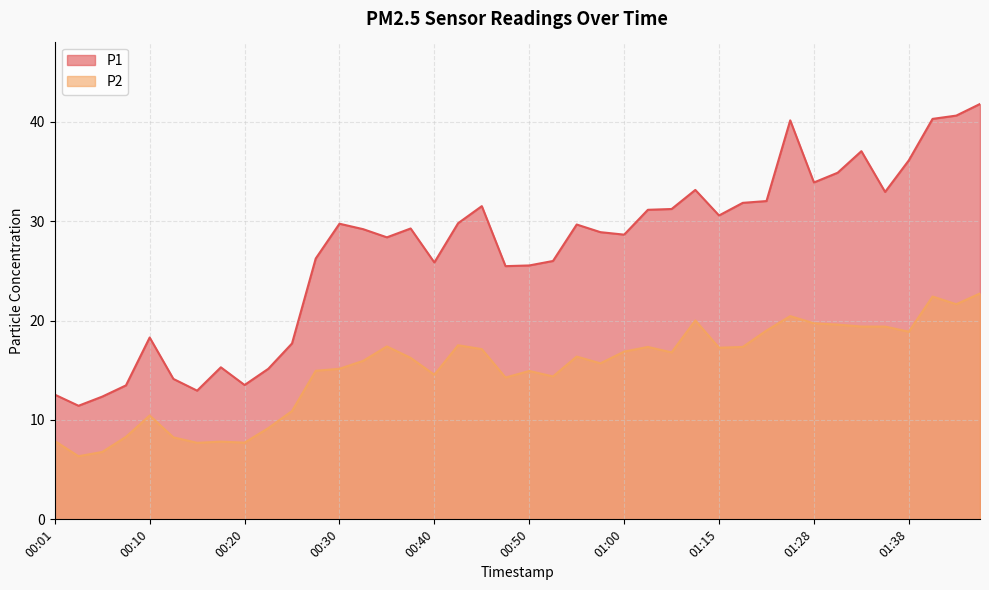

The P2 series shows 6.8 at 00:06. True or false?

True